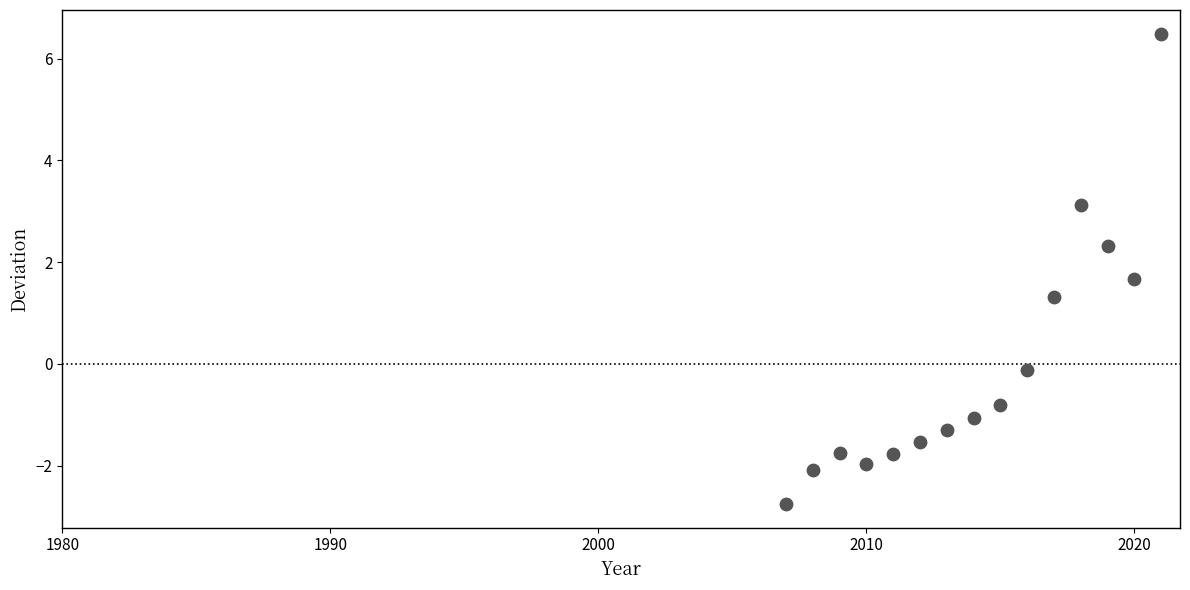

What is the range of Y values (max minus min)?

9.3